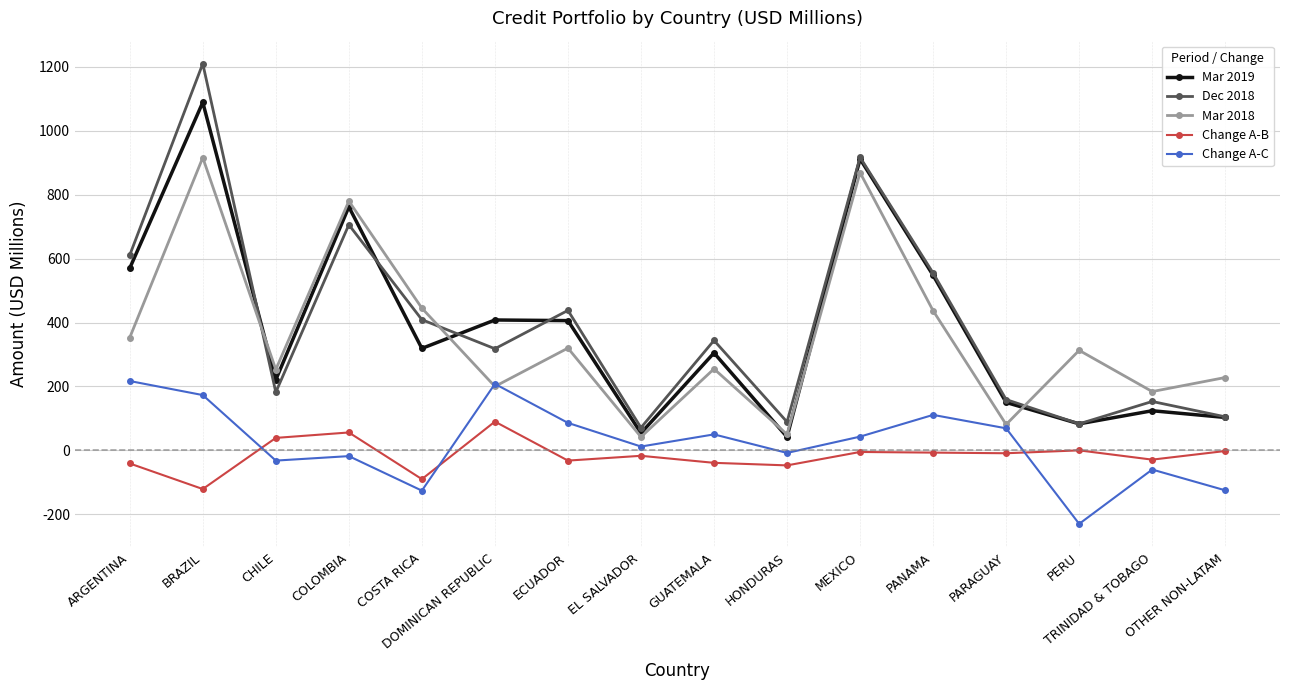

Rank the series by their maximum value, from highest to lowest.

Dec 2018, Mar 2019, Mar 2018, Change A-C, Change A-B